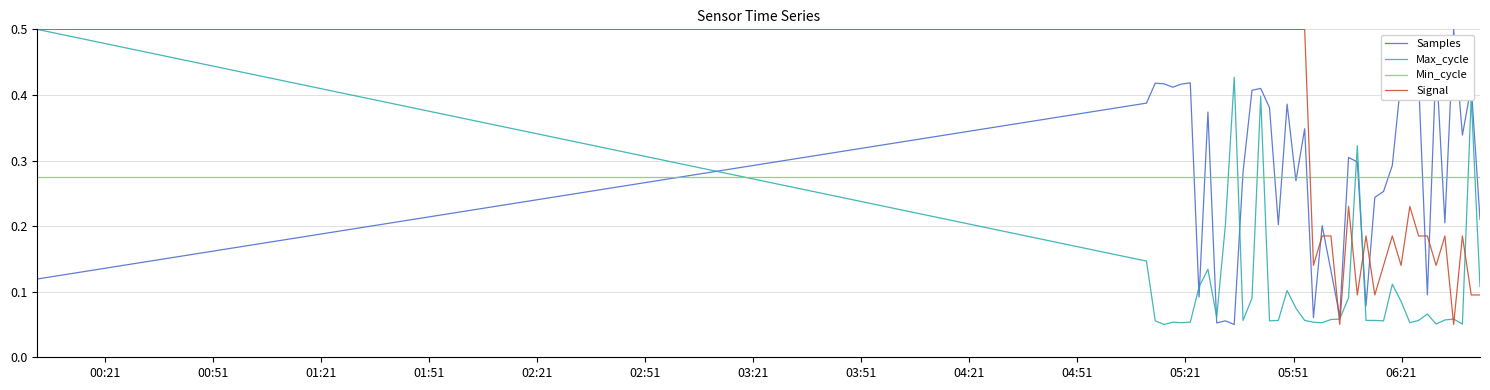

Does the chart have visible grid lines?

Yes